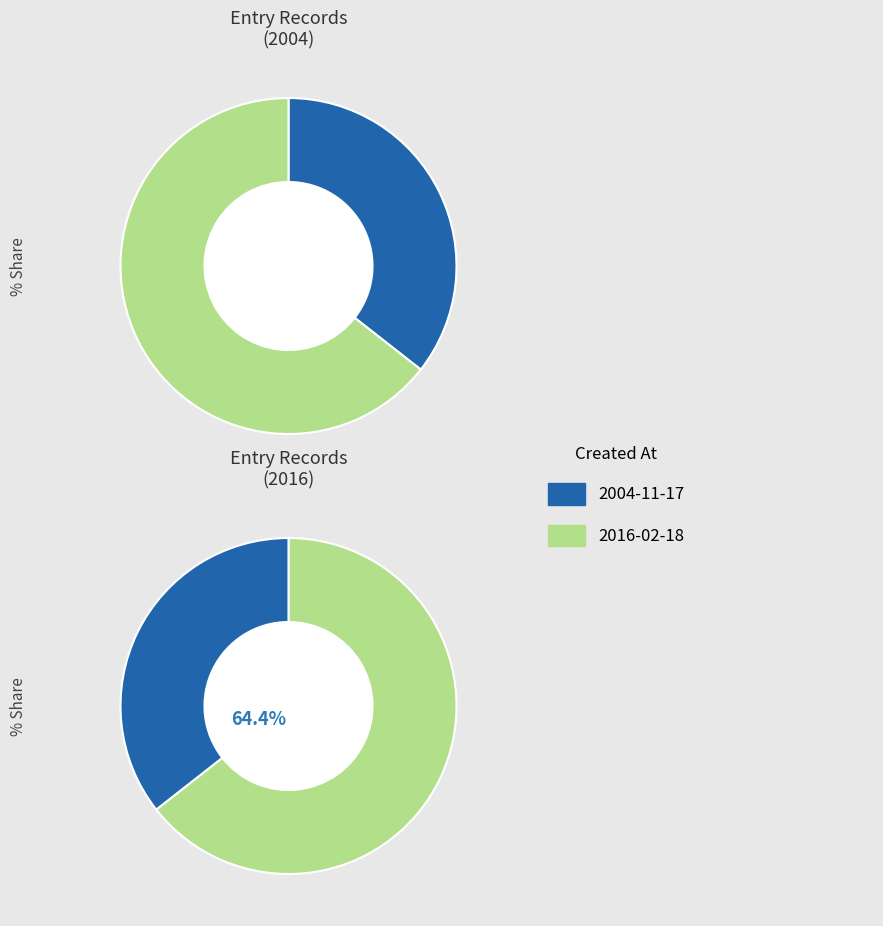

Which category accounts for the majority?

2016-02-18